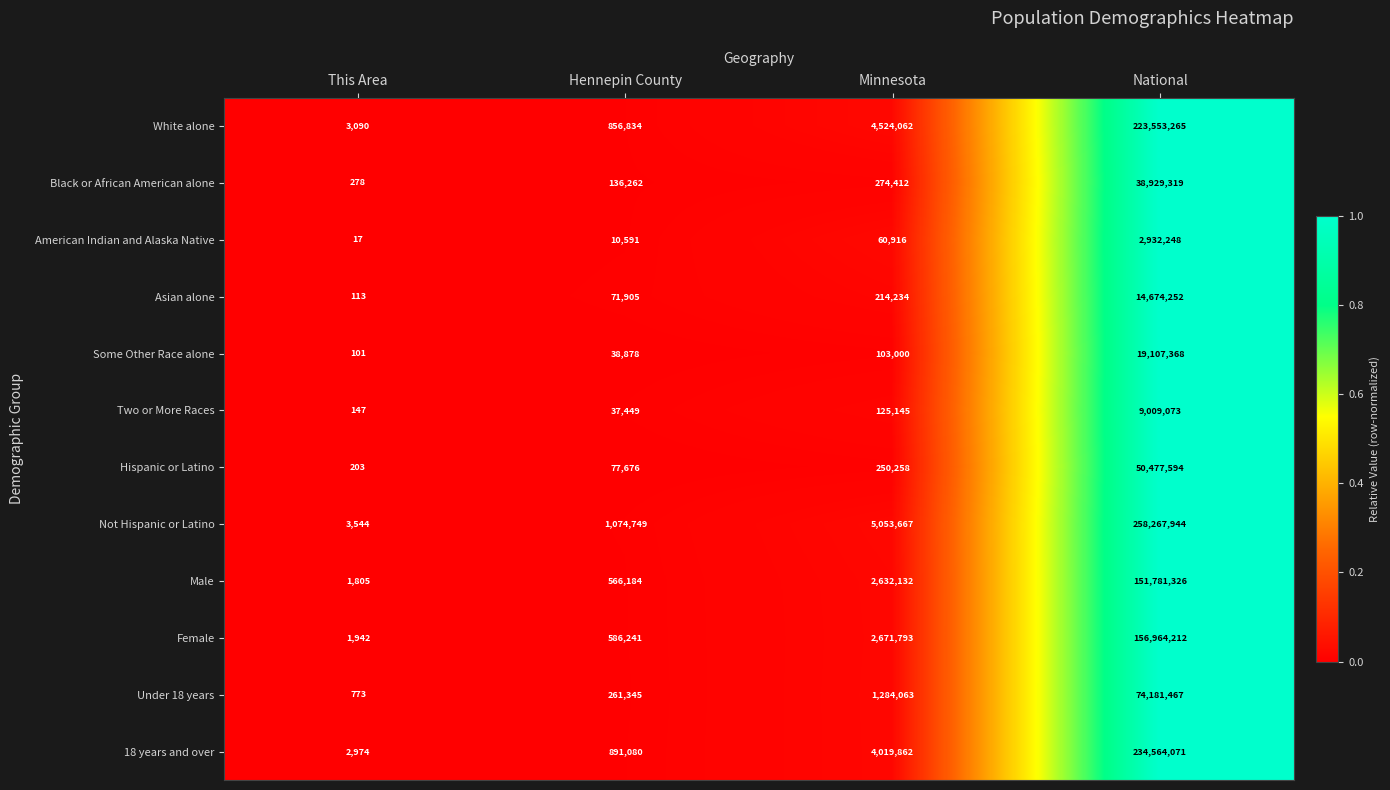

Which series has the largest total across all categories?

Not Hispanic or Latino